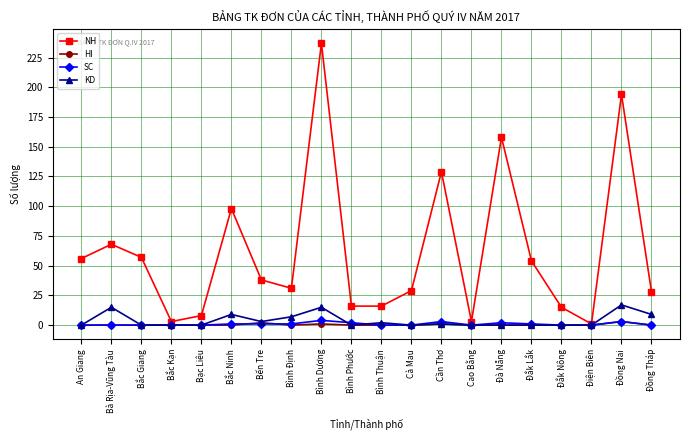

At which label is NH closest to 119?

Cần Thơ